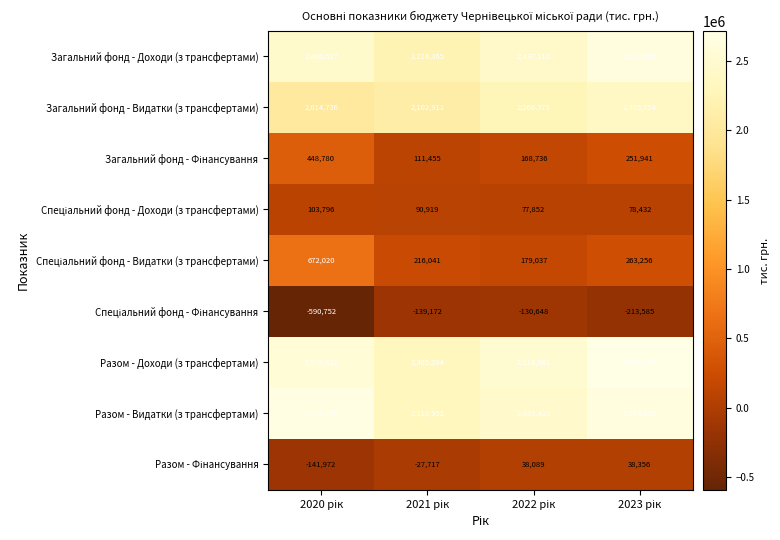

Which series has the largest total across all categories?

Разом - Доходи (з трансфертами)